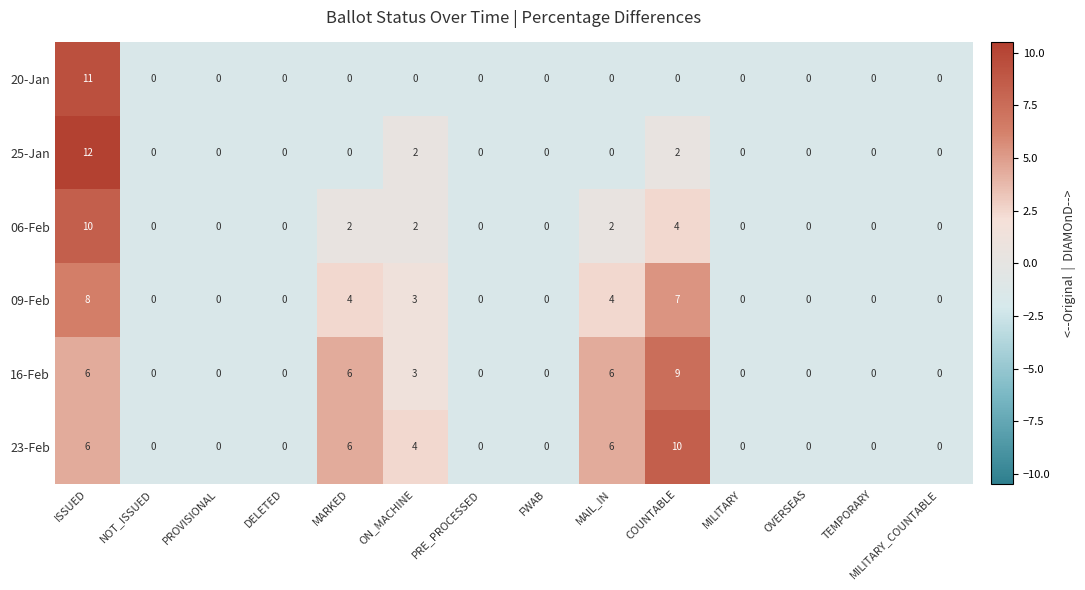

What is the difference between the maximum and minimum values in the 25-Jan series?

12